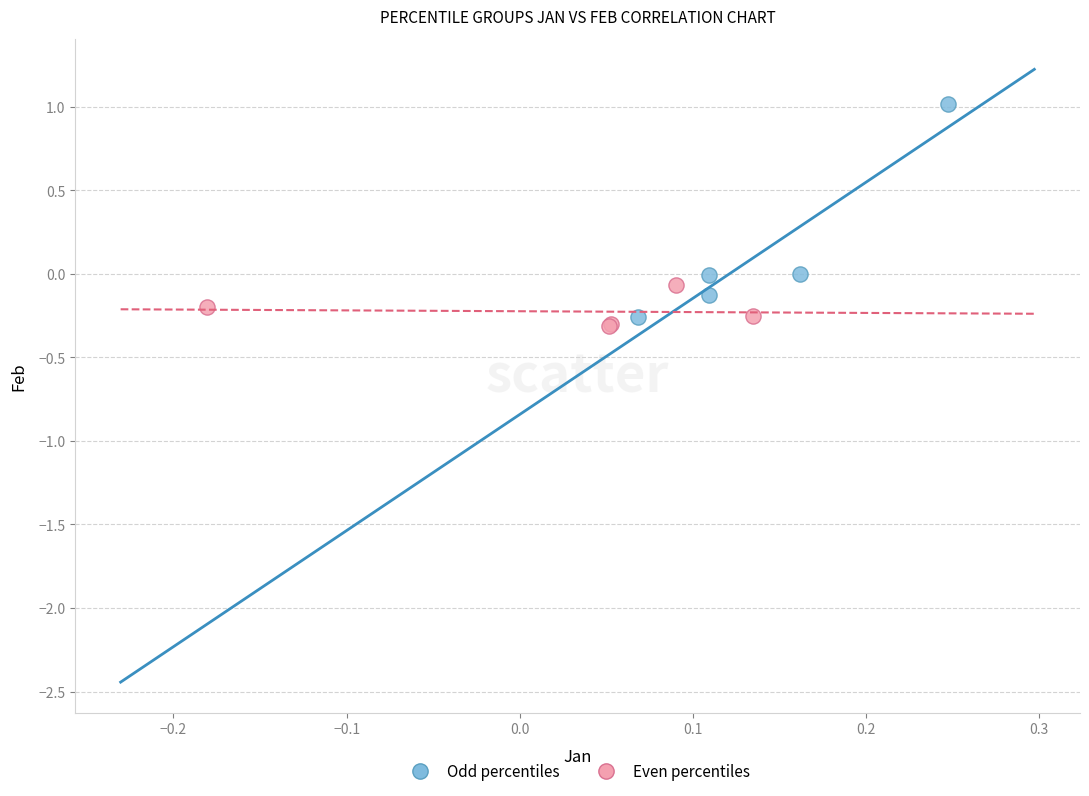

Which series contains the lowest Y value?

Even percentiles